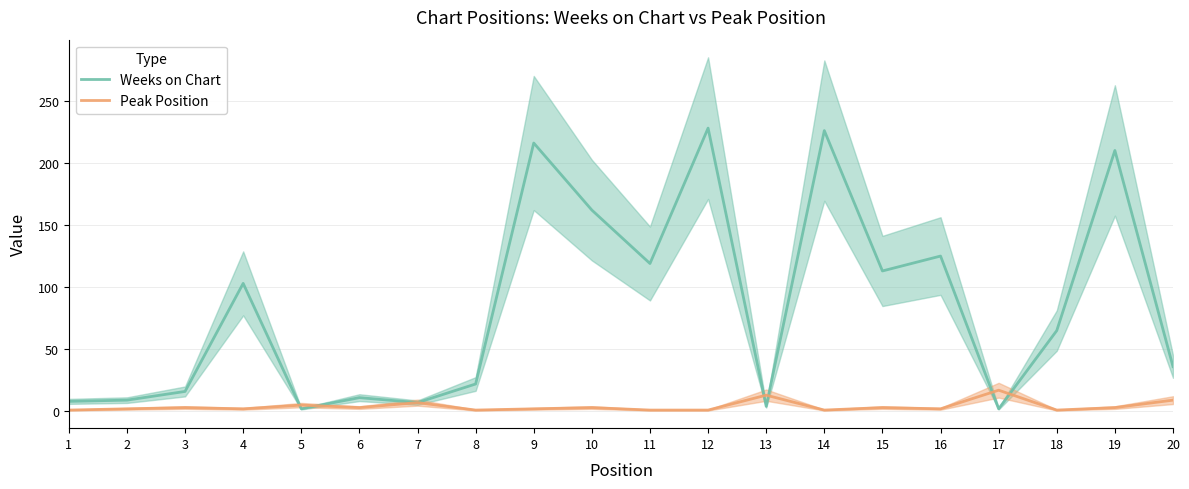

Where does the Weeks on Chart series first go above 65?

4